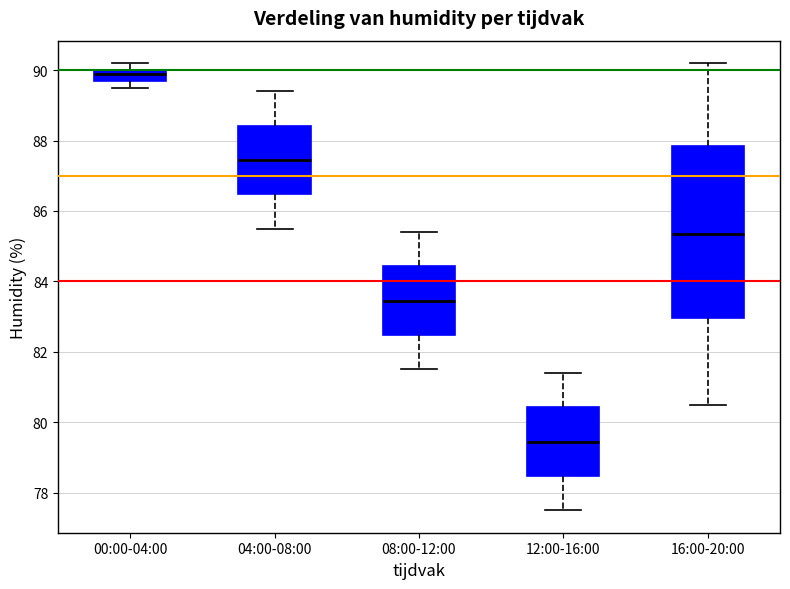

Which box is the tallest, from its lower edge to its upper edge?

16:00-20:00